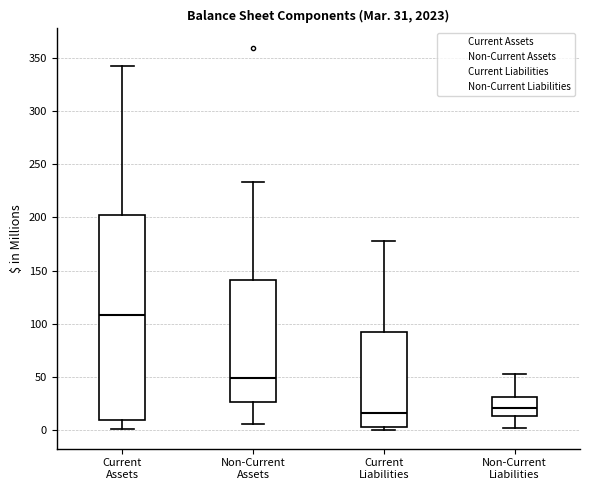

Which box has the highest median line?

Current Assets